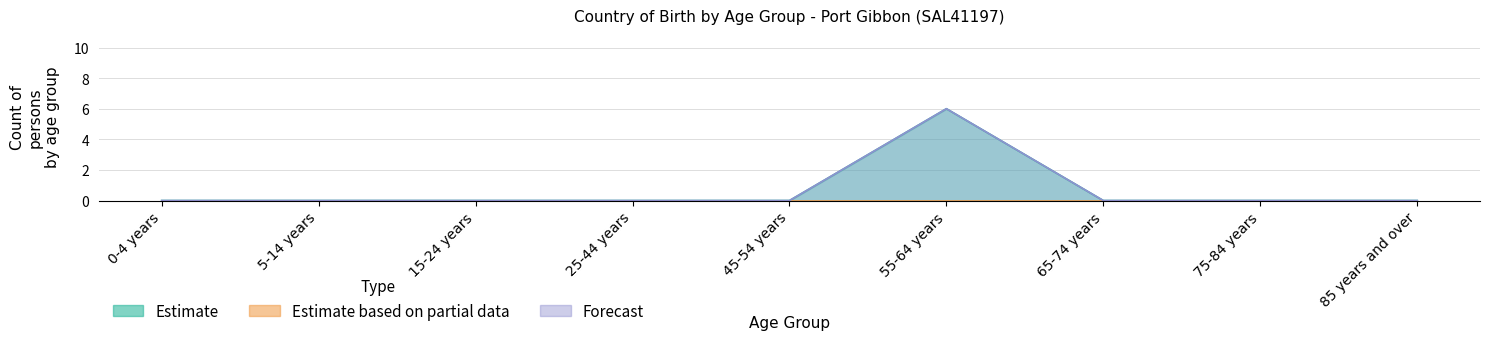

Which category has the lowest value in the Estimate based on partial data series?

0-4 years